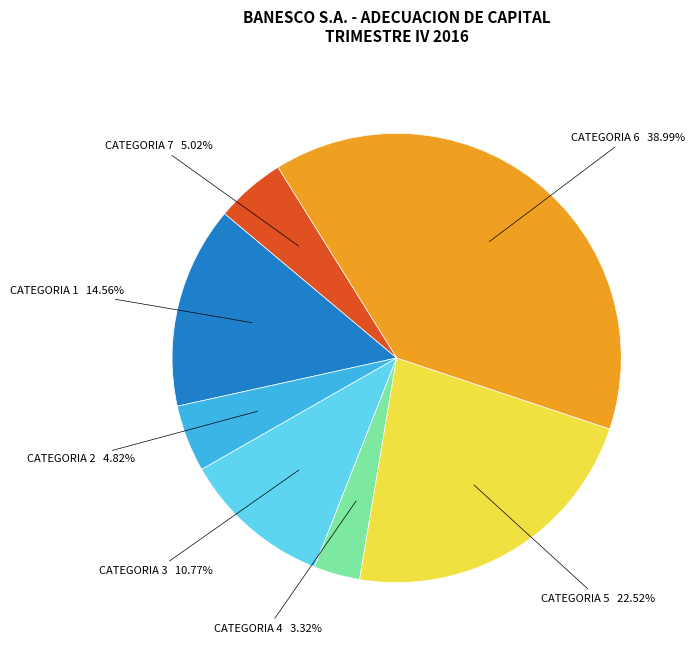

Does any single category account for the majority?

No